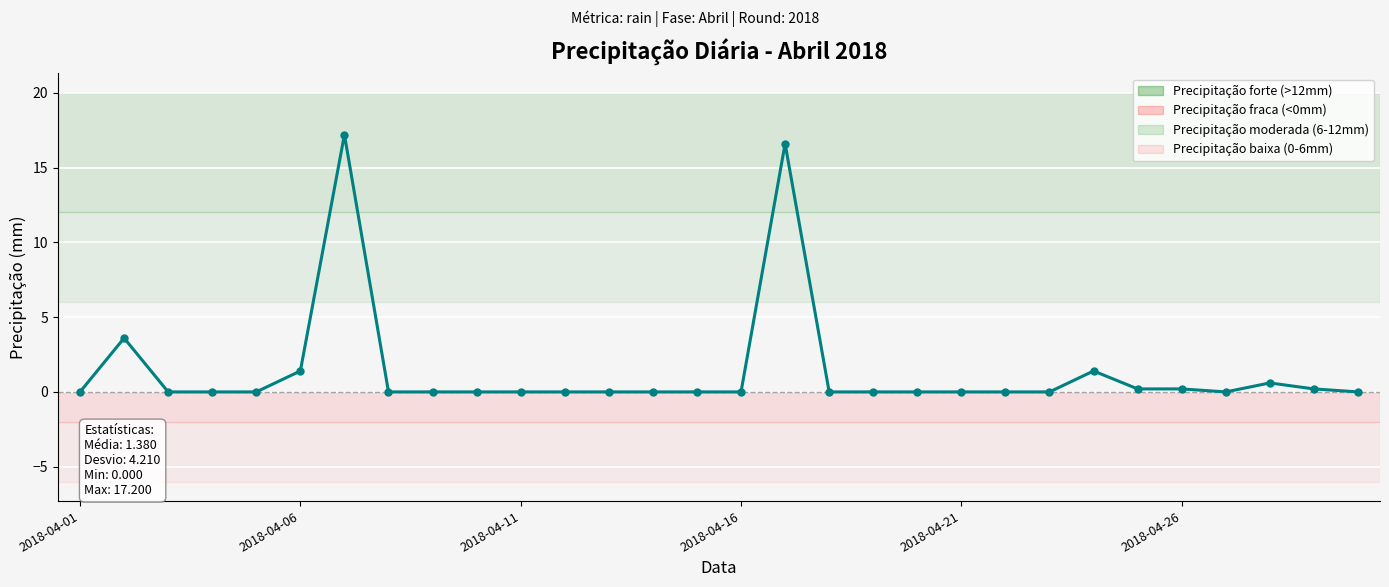

What is the sum of all values?

41.4